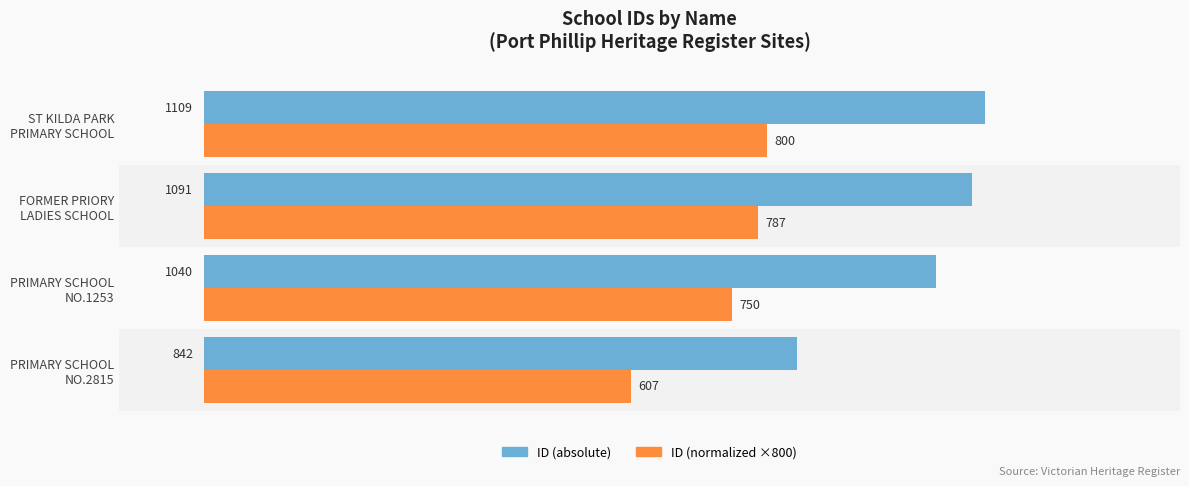

Which series has the largest total across all categories?

ID (absolute)